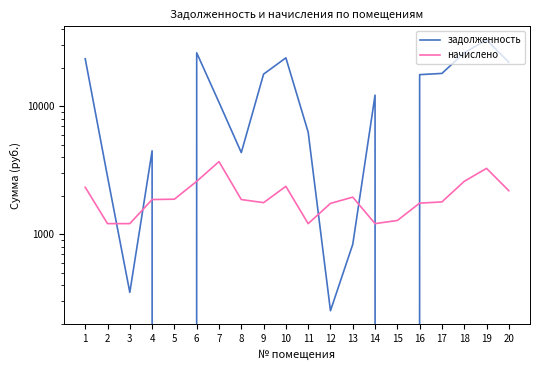

Where is задолженность nearest to the value 16442?

16